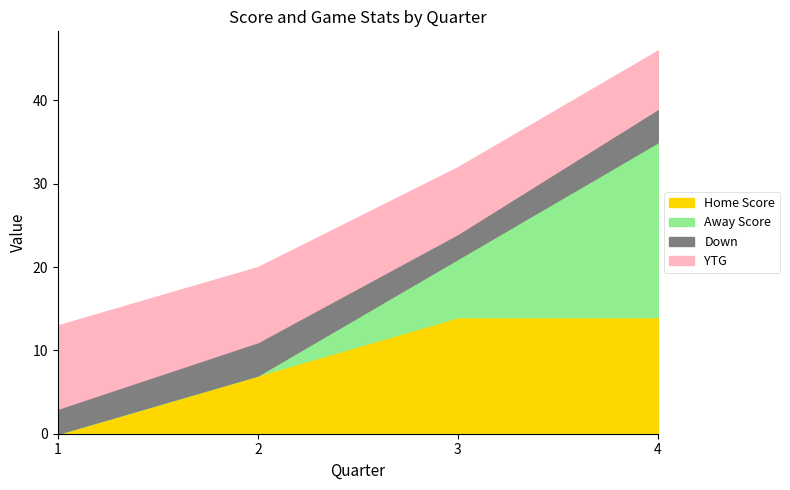

List the labels in order of YTG value, largest first.

1, 2, 3, 4